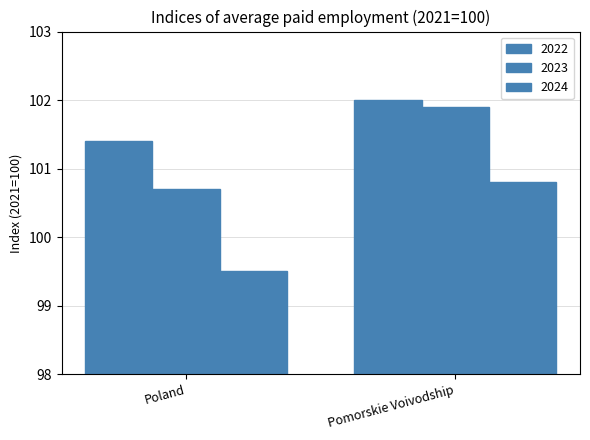

Between Poland and Pomorskie Voivodship, which series saw the biggest shift?

2024